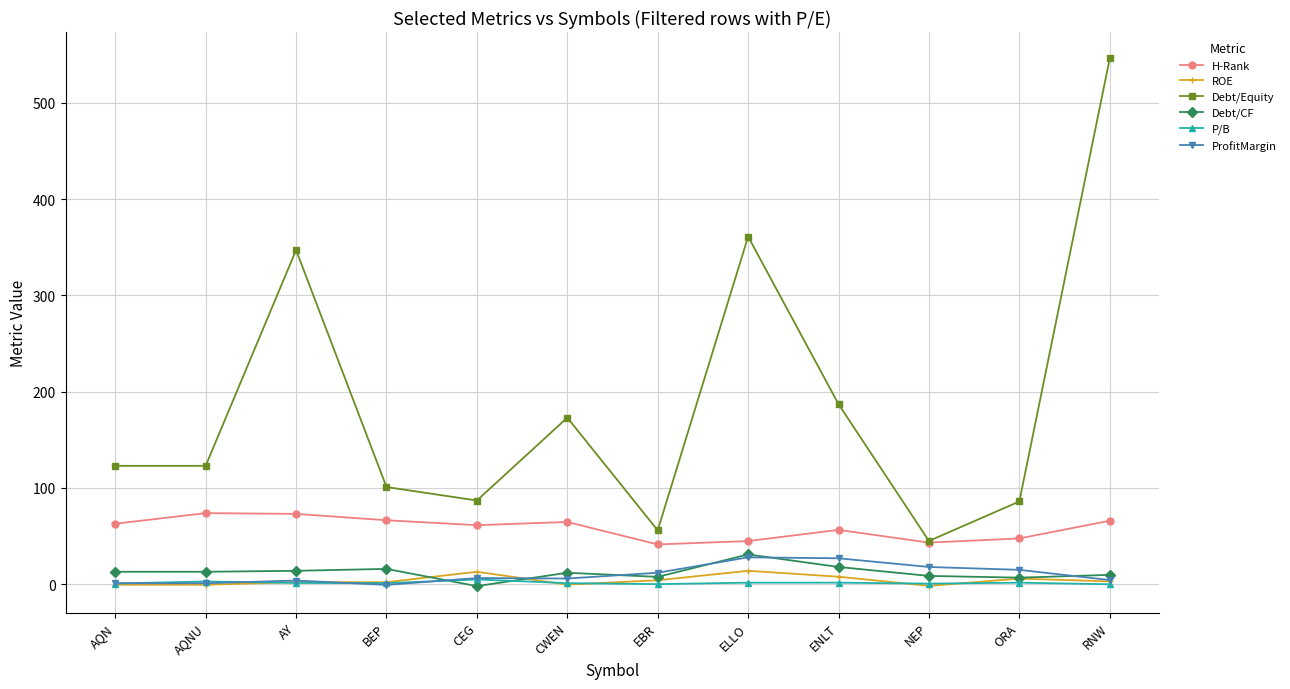

The value of ProfitMargin at BEP is -0.6. True or false?

True